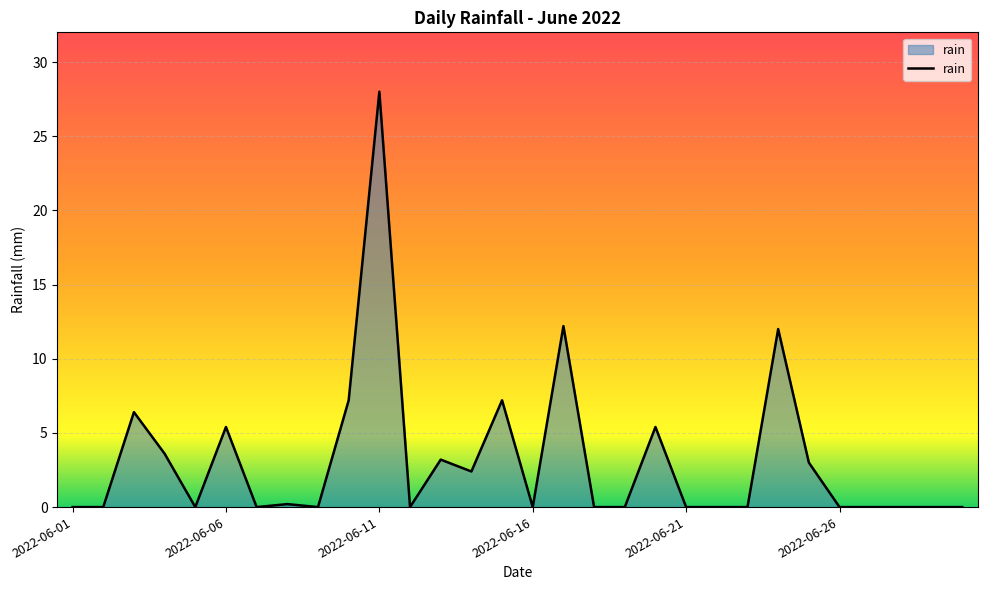

What is the difference between the maximum and minimum values?

28.0